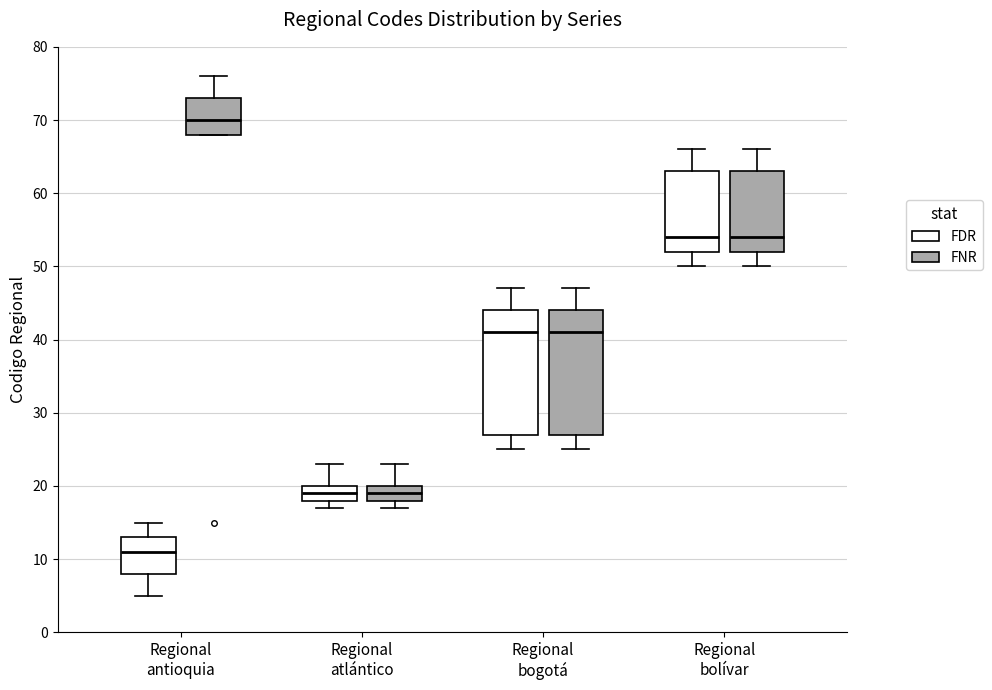

Reading left to right, transcribe this box plot: for each box, give where its median line is, the range the box spans, and where its two whiskers end, as read against the y-axis. The values are not printed on the chart, so give them approximately, as read against the axis.

Regional antioquia (FDR): median 11, box 8 to 13, whiskers 5 to 15
Regional antioquia (FNR): median 70, box 68 to 73, whiskers 68 to 76
Regional atlántico (FDR): median 19, box 18 to 20, whiskers 17 to 23
Regional atlántico (FNR): median 19, box 18 to 20, whiskers 17 to 23
Regional bogotá (FDR): median 41, box 27 to 44, whiskers 25 to 47
Regional bogotá (FNR): median 41, box 27 to 44, whiskers 25 to 47
Regional bolívar (FDR): median 54, box 52 to 63, whiskers 50 to 66
Regional bolívar (FNR): median 54, box 52 to 63, whiskers 50 to 66